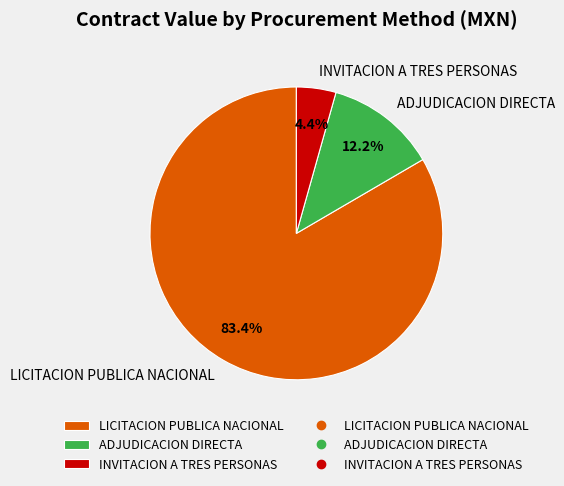

What is the smallest slice in the pie chart?

INVITACION A TRES PERSONAS